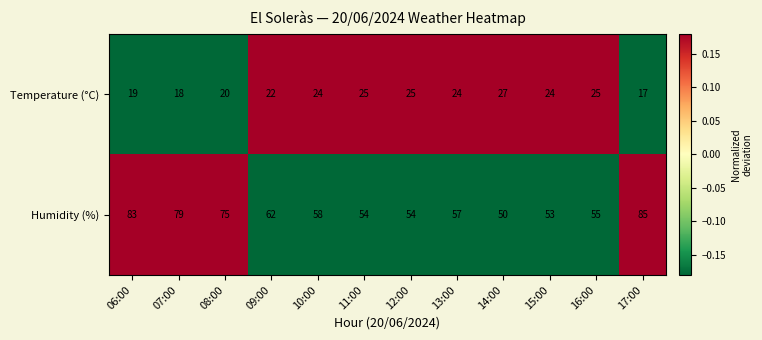

At how many categories does at least one series exceed 37?

12